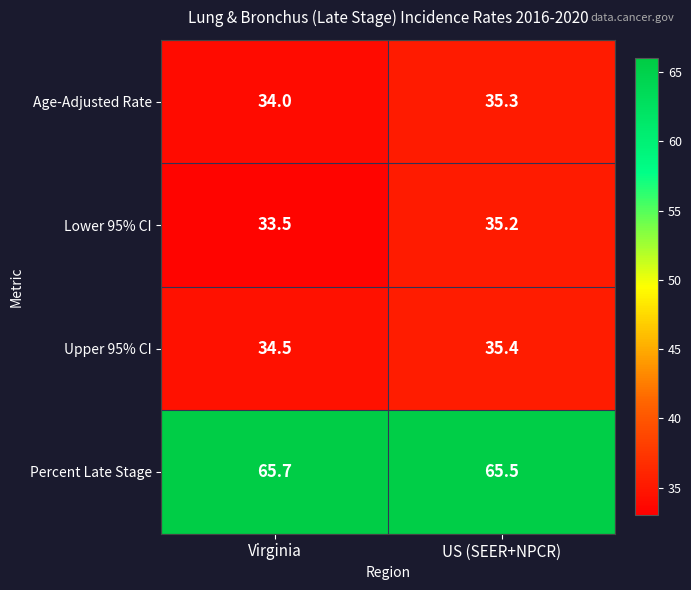

What is the sum of the Upper 95% CI values at US (SEER+NPCR) and Virginia?

69.9